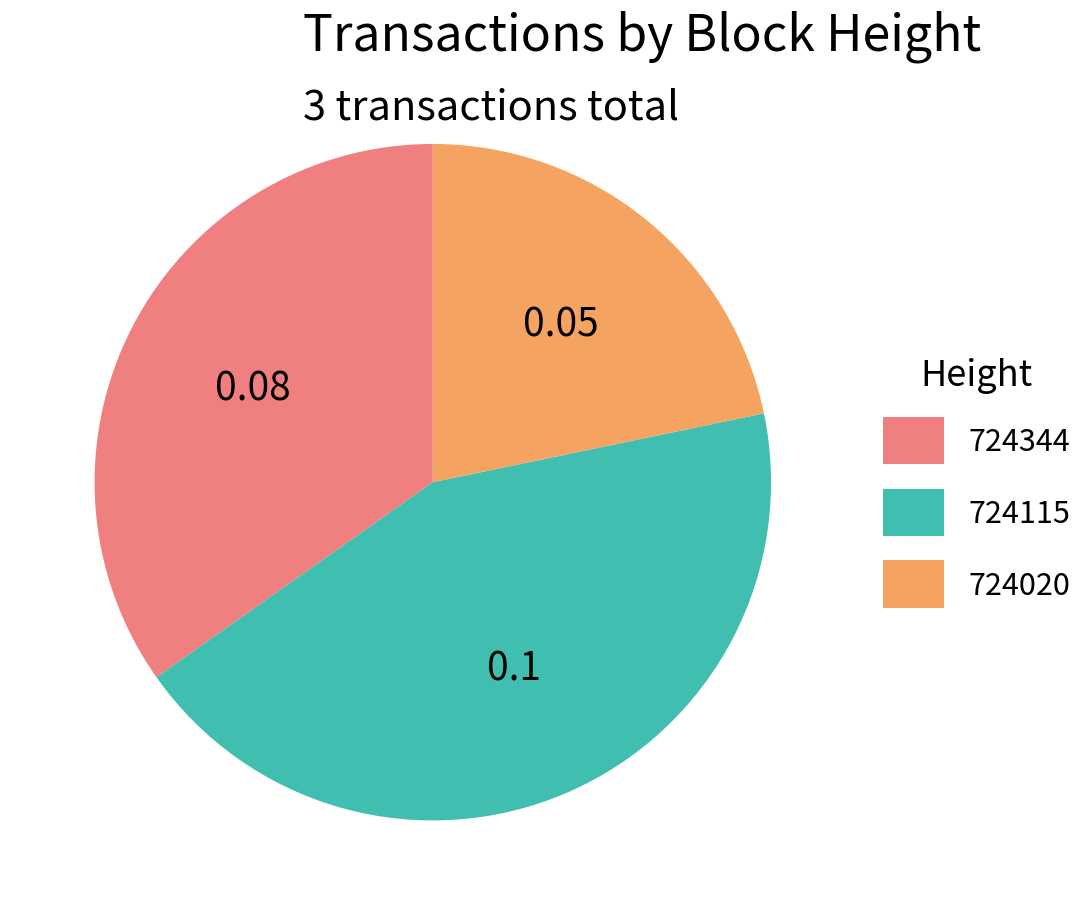

Combined, do 724115 and 724020 account for over 50%?

Yes